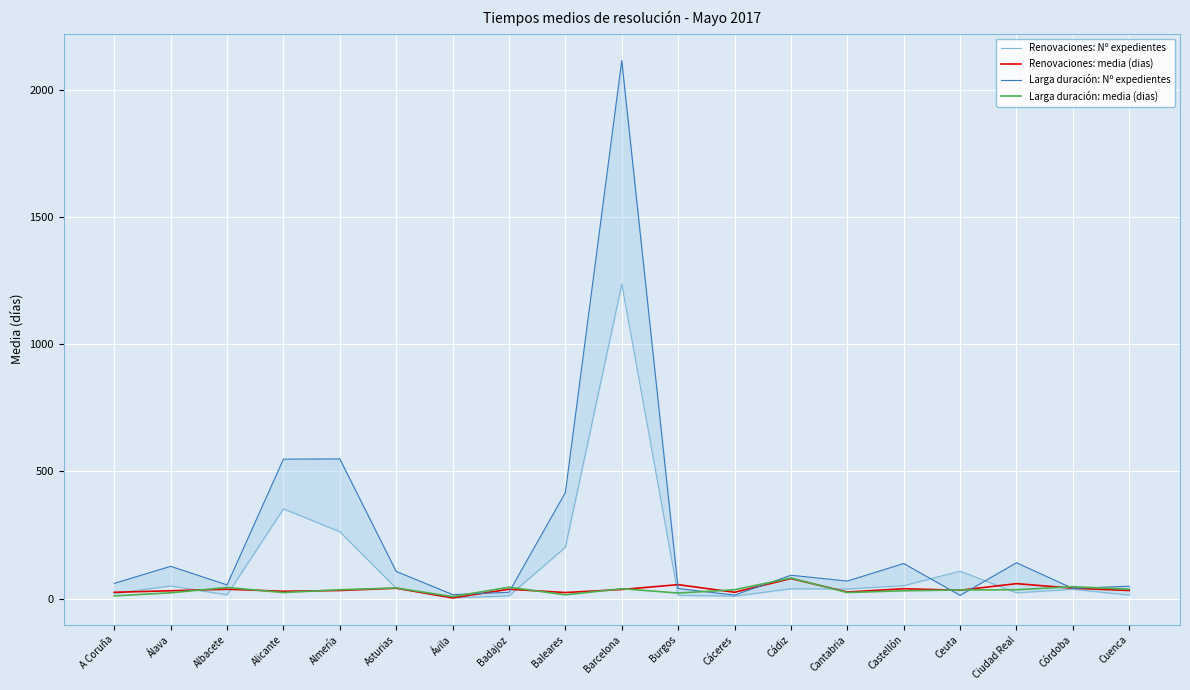

How many values in the Renovaciones: Nº expedientes series are below 38?

9